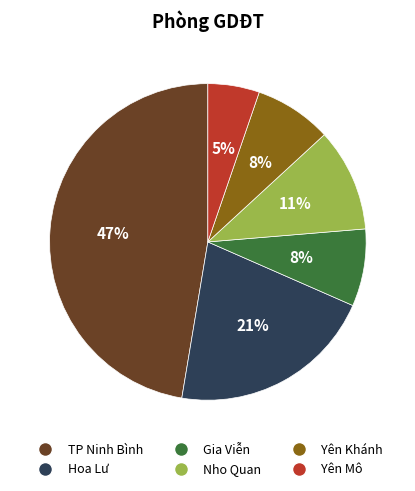

The Gia Viễn slice represents 8% of the pie. True or false?

True